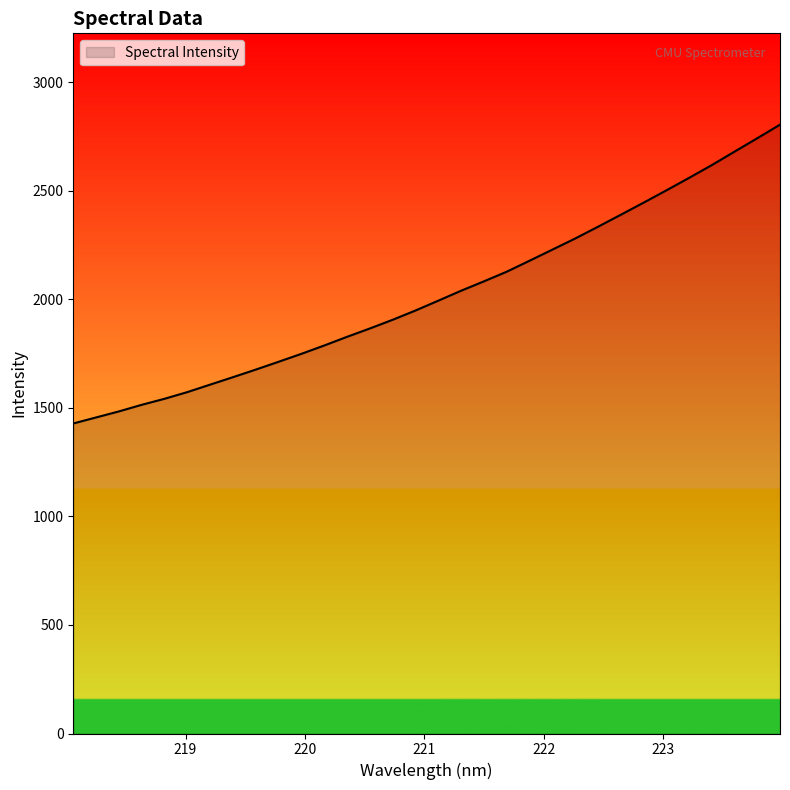

What is the difference between the maximum and minimum values?

1376.3